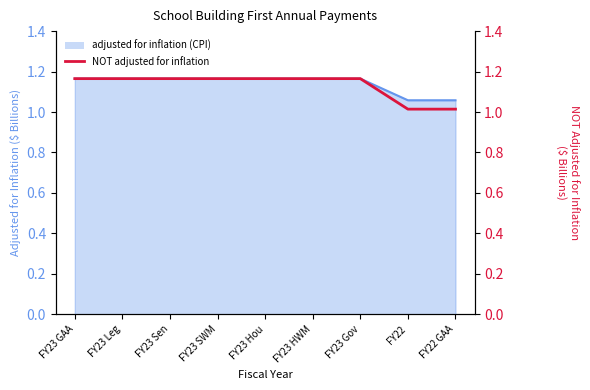

Which label corresponds to the largest value in the chart?

FY23 GAA